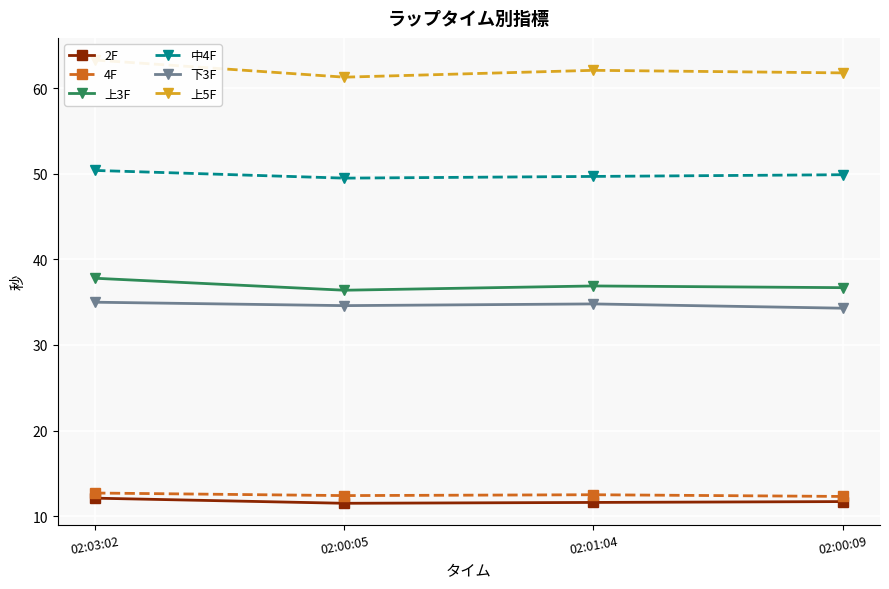

Where is the first local maximum for 4F?

02:01:04